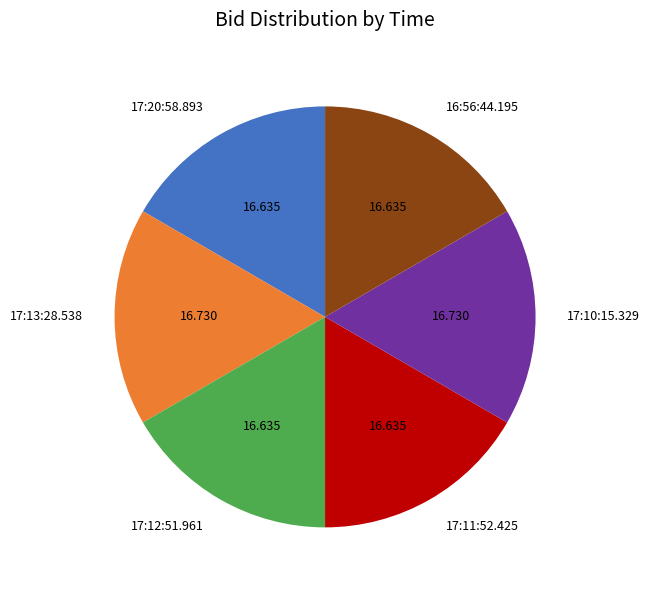

Combined, do 16:56:44.195 and 17:11:52.425 account for over 50%?

No